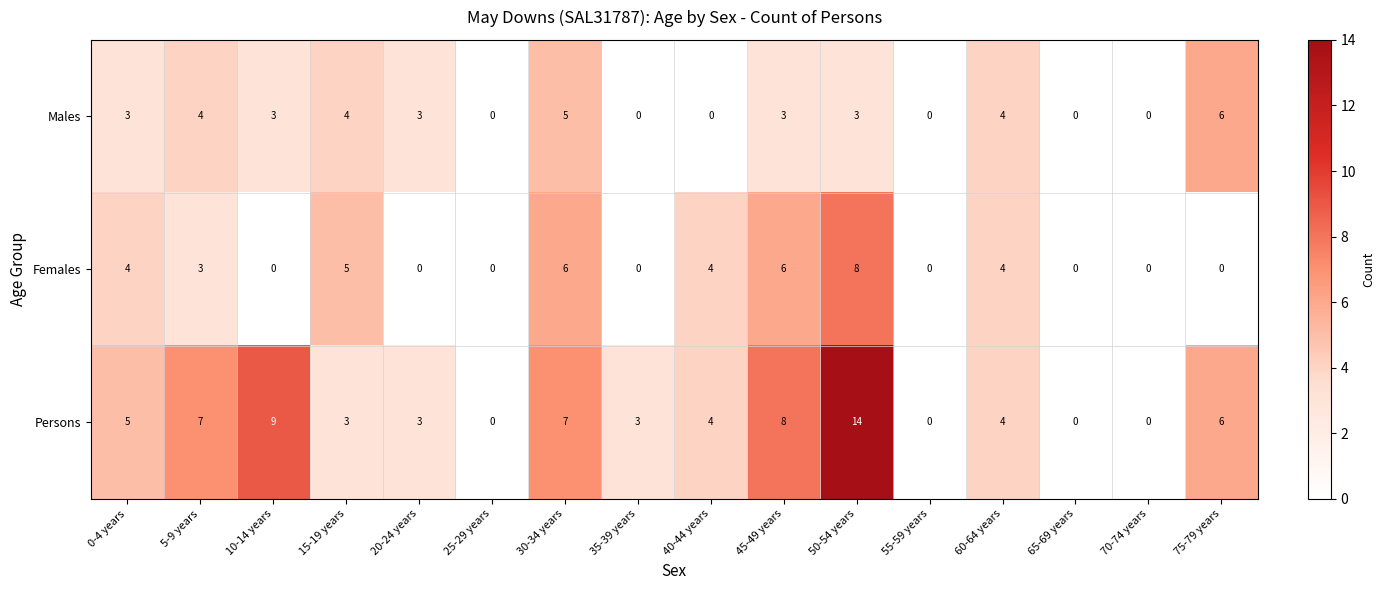

What is the difference between the maximum and second lowest values in the Females series?

8